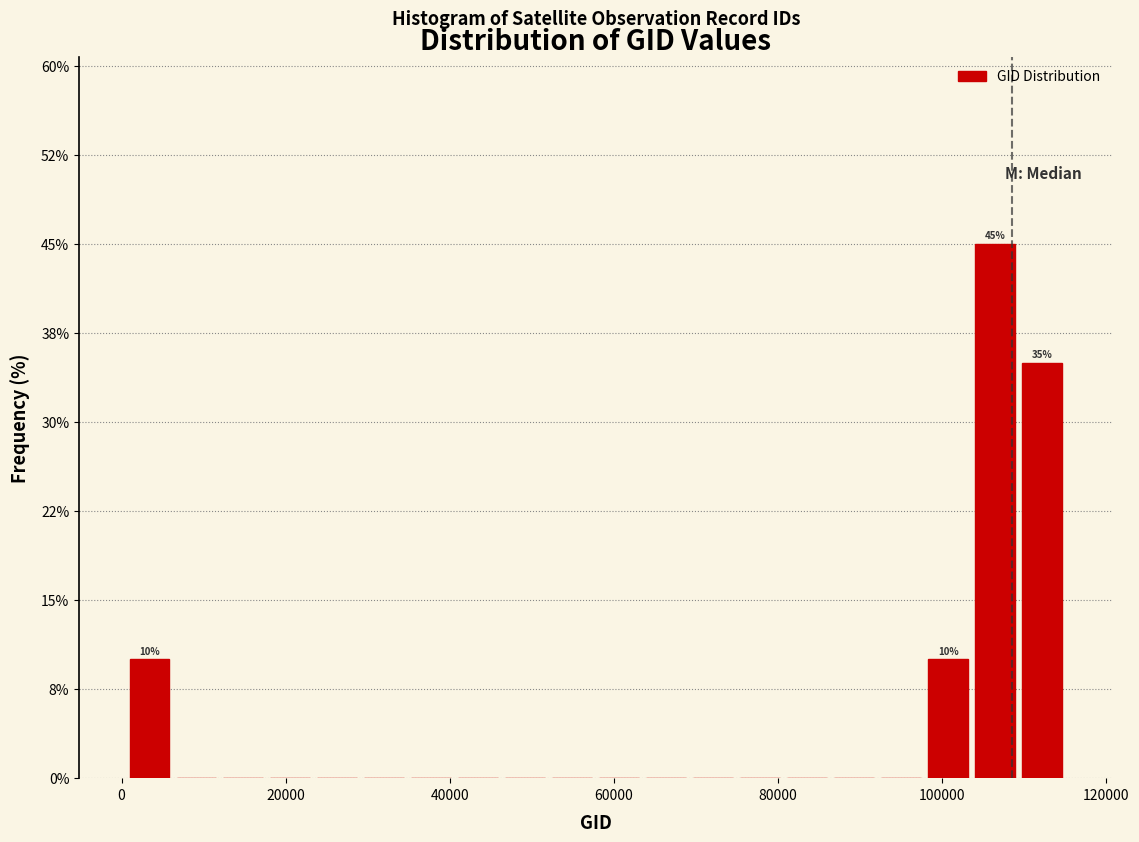

Read against the x-axis, roughly where is the centre of the tallest bar?

106000